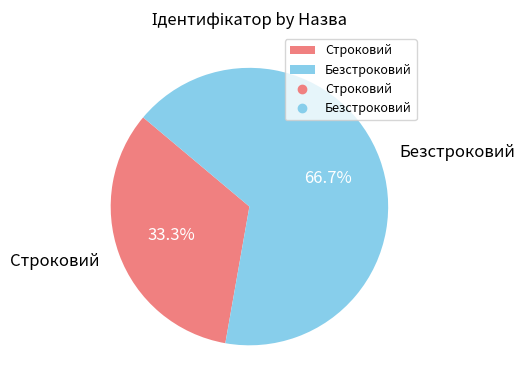

Combined, do Строковий and Безстроковий account for over 50%?

Yes